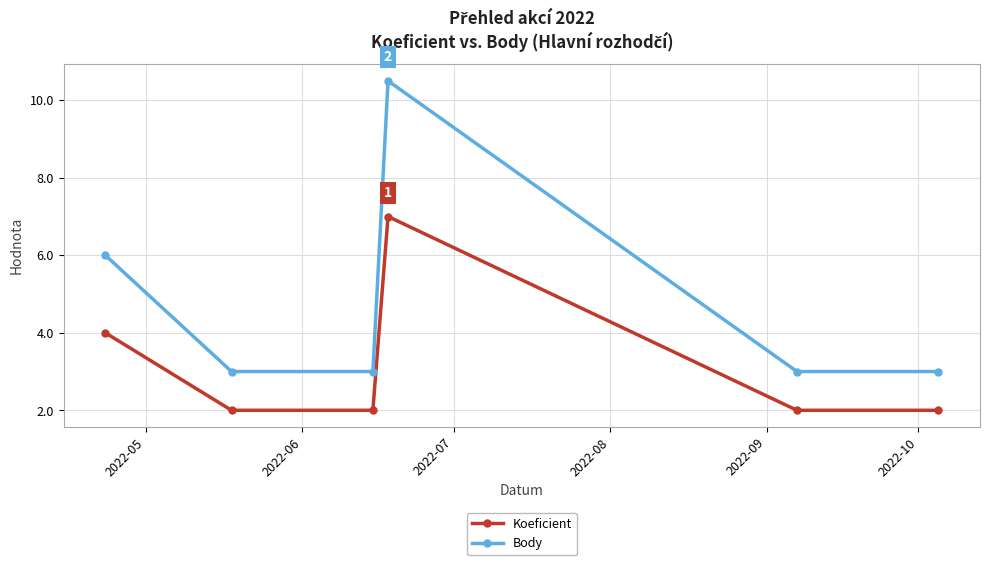

Reading left to right, list all the values displayed in this chart.

Koeficient: 4.0	2.0	2.0	7.0	2.0	2.0
Body: 6.0	3.0	3.0	10.5	3.0	3.0